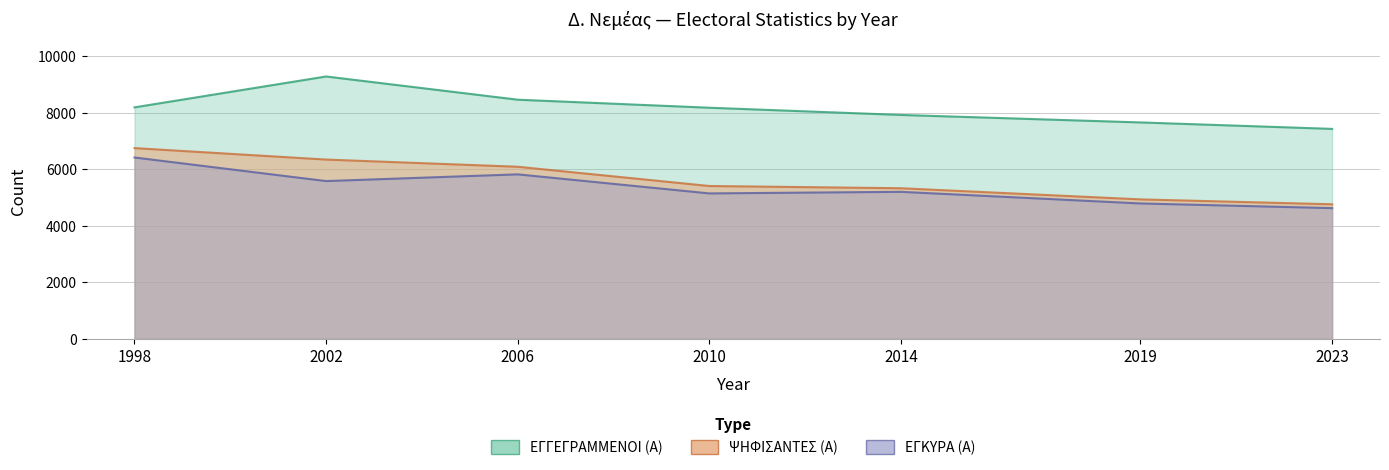

At how many categories does at least one series exceed 5157?

7